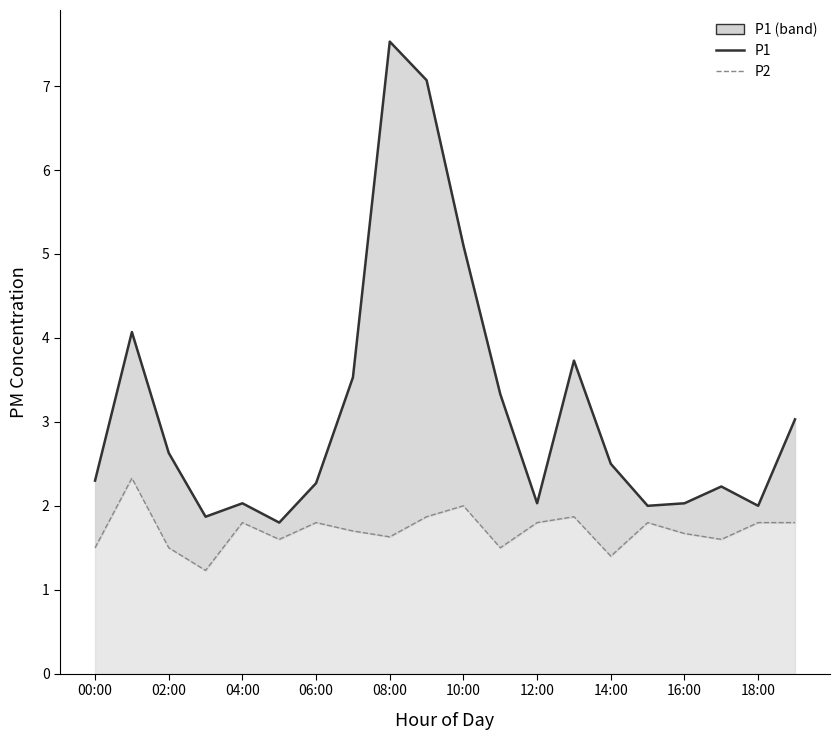

In P2 line, how many points are higher than both neighbors (excluding endpoints)?

6